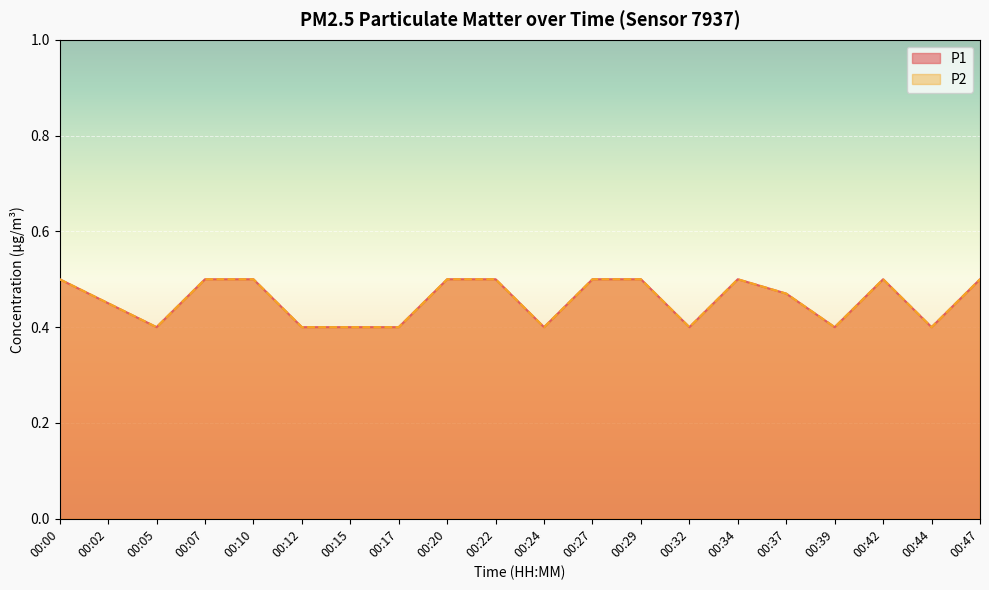

Which category has the highest value in the P1 series?

00:00